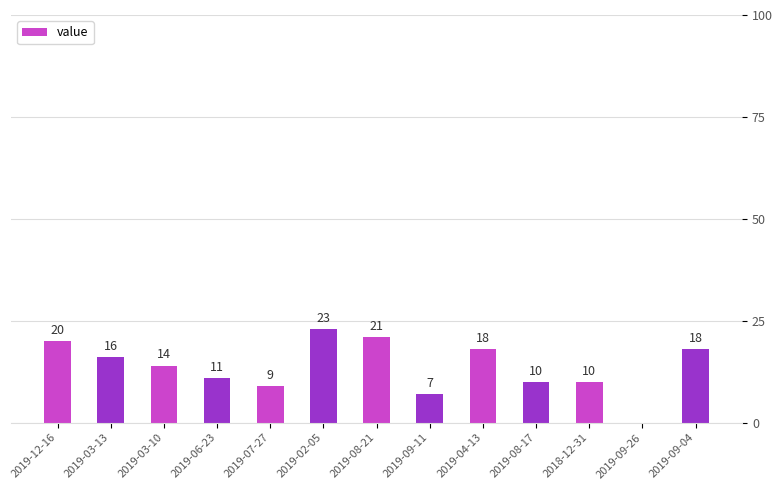

What is the sum of all values?

177